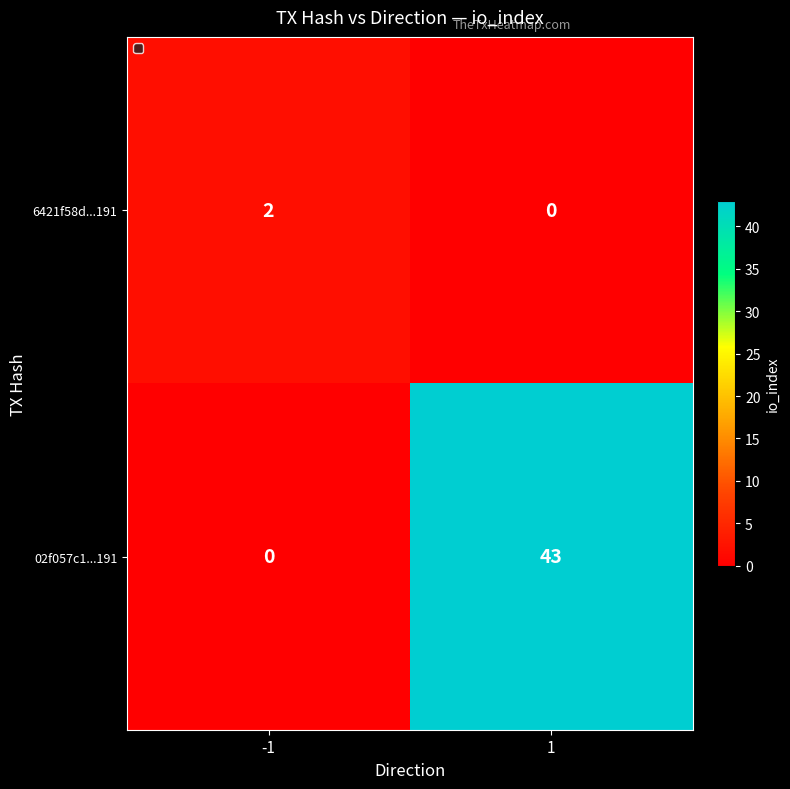

What is the difference between the 02f057c1...191 values at -1 and 1?

43